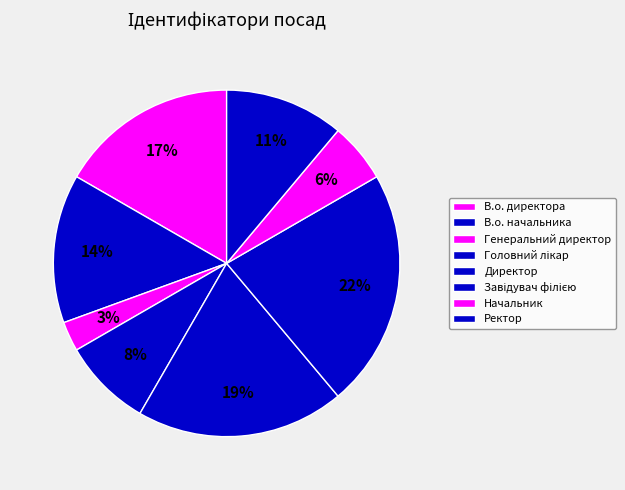

How many slices are in this pie chart?

8